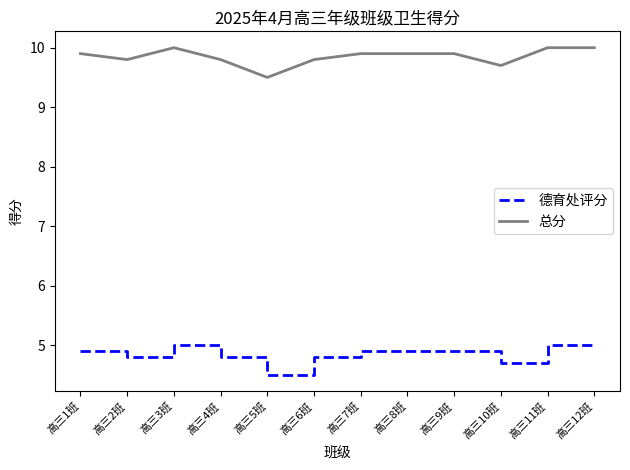

List the series in order of their overall mean, highest first.

总分, 德育处评分